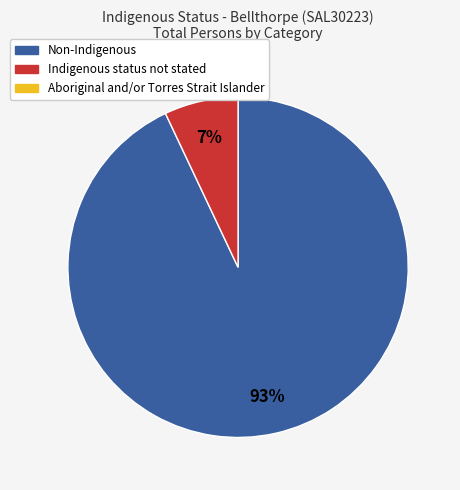

To the nearest percent, what is the difference between the largest and smallest slice percentages?

86%